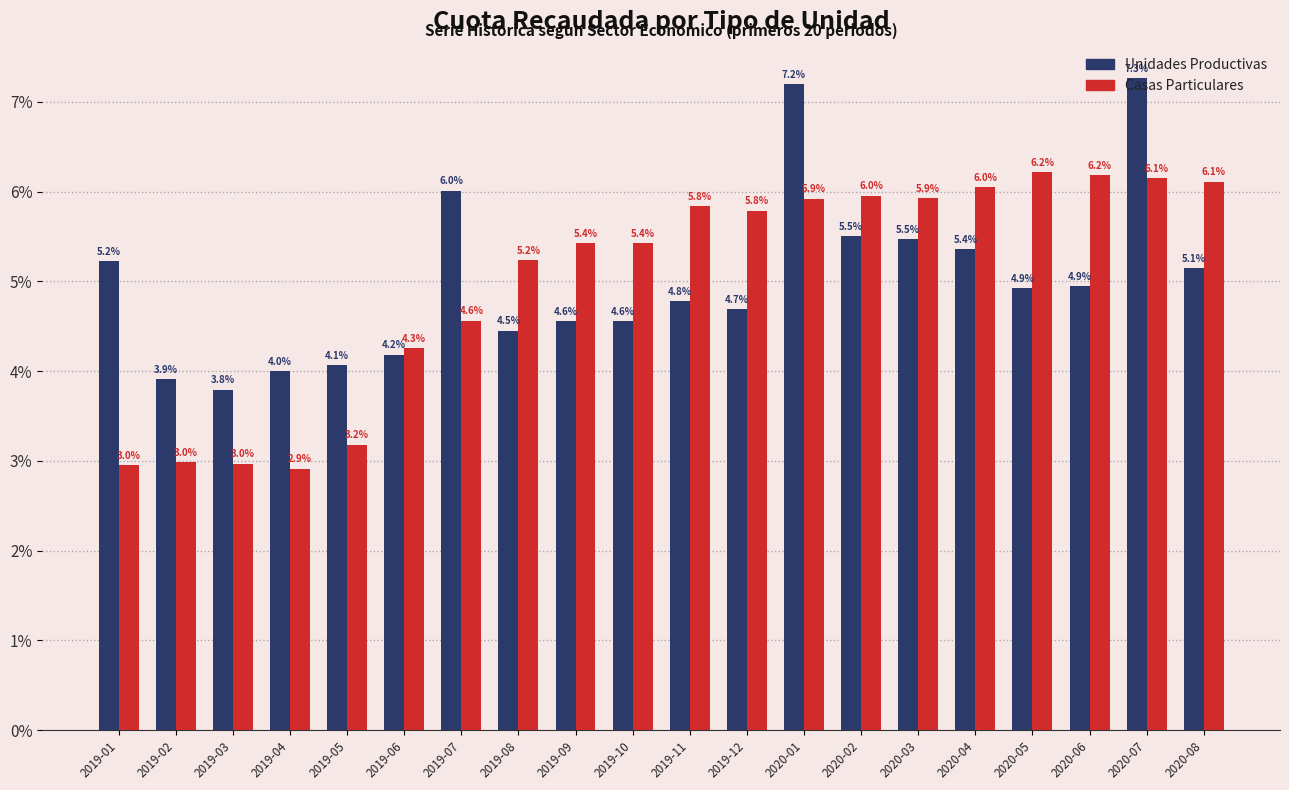

Where does the Casas Particulares series first go above 5?

2019-08